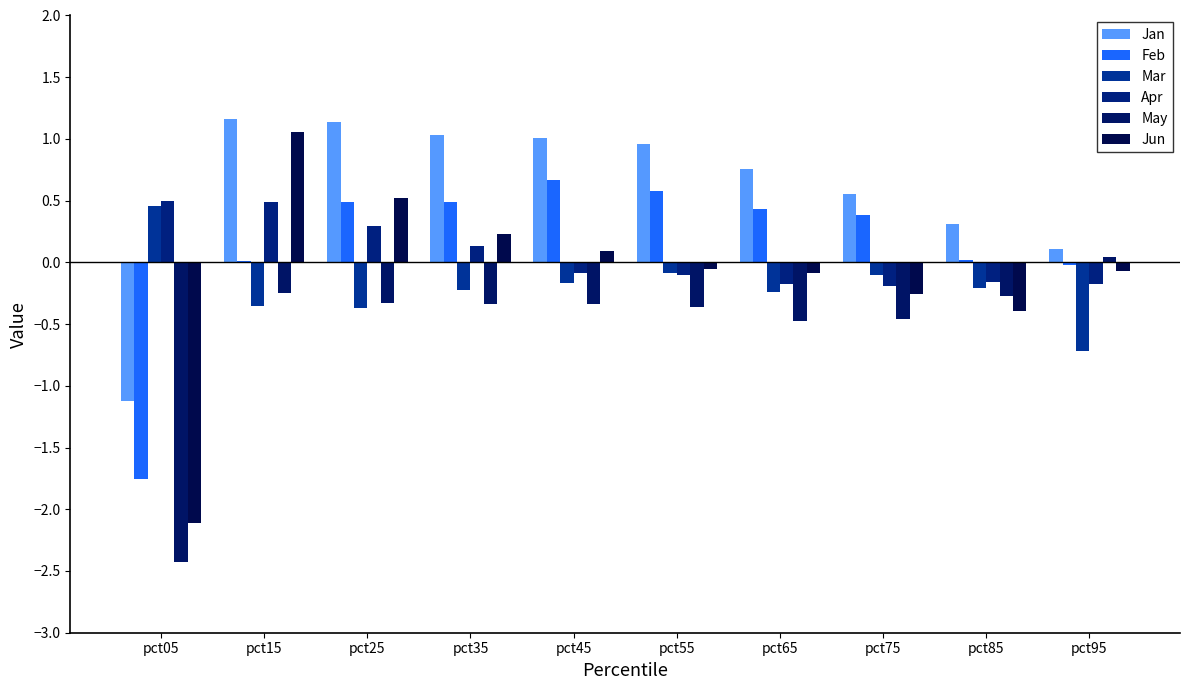

What is the difference between the Jun values at pct75 and pct85?

0.1